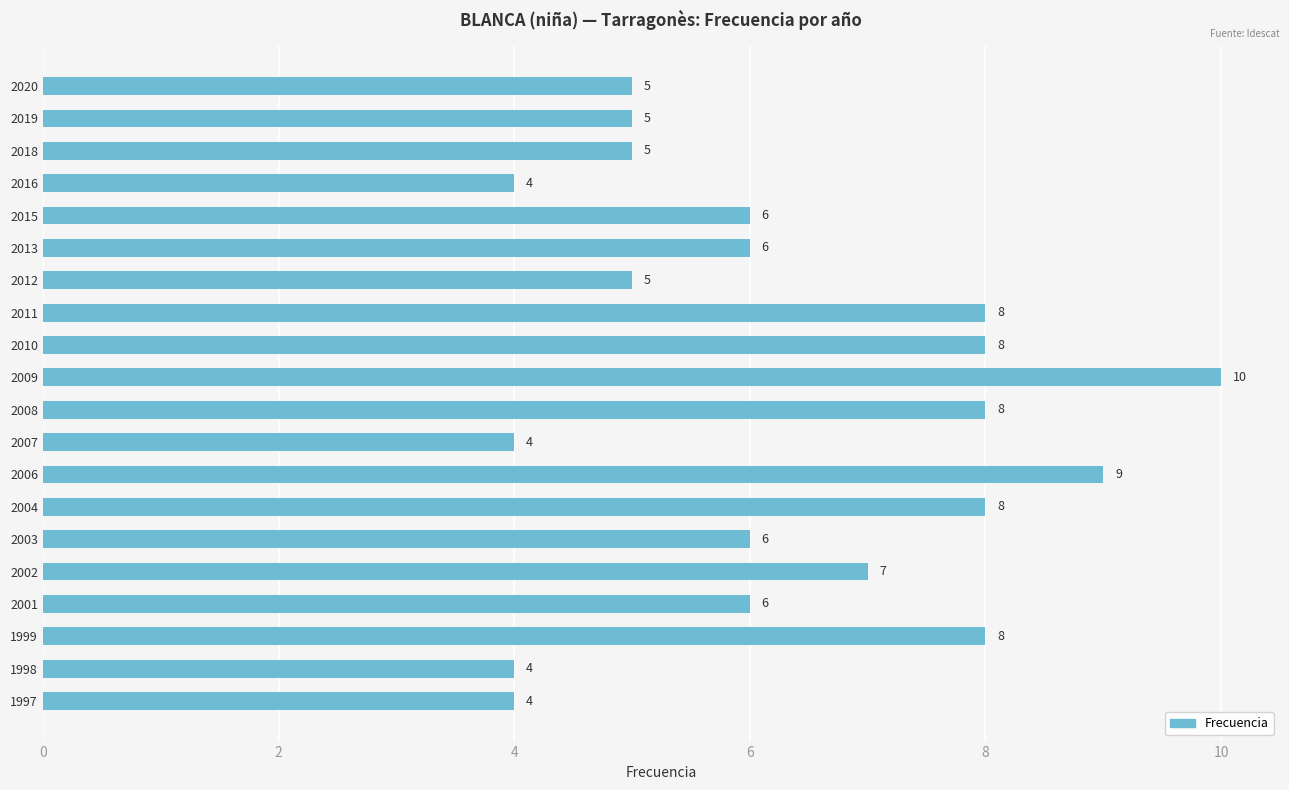

How many values are between 5 and 8?

14